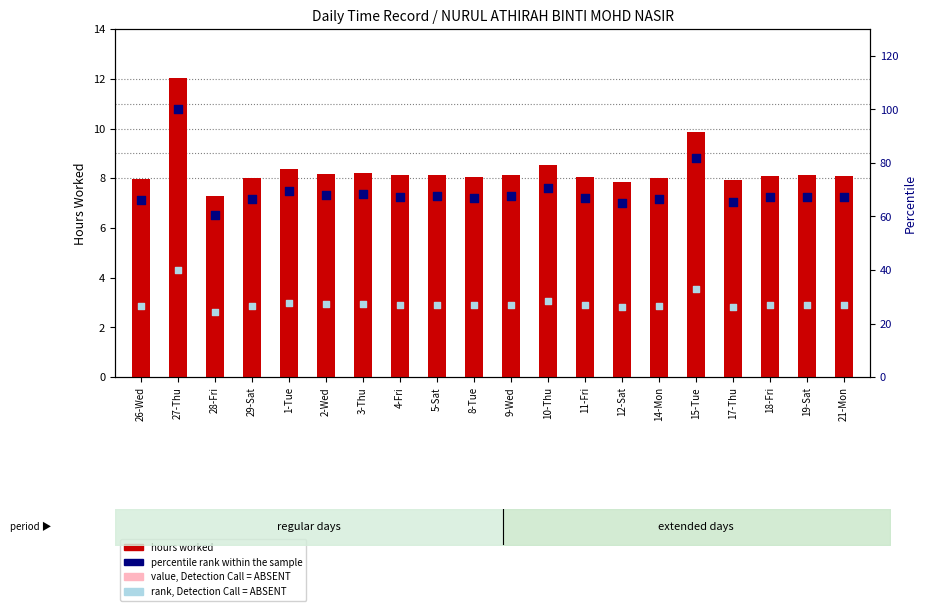

At how many categories does at least one series exceed 71?

2